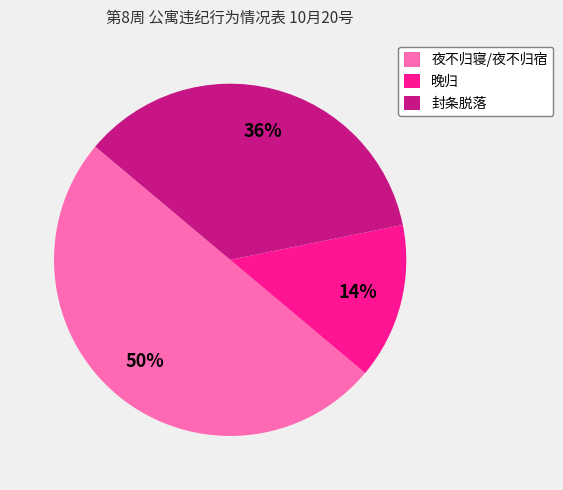

Which slice is the largest?

夜不归寝/夜不归宿